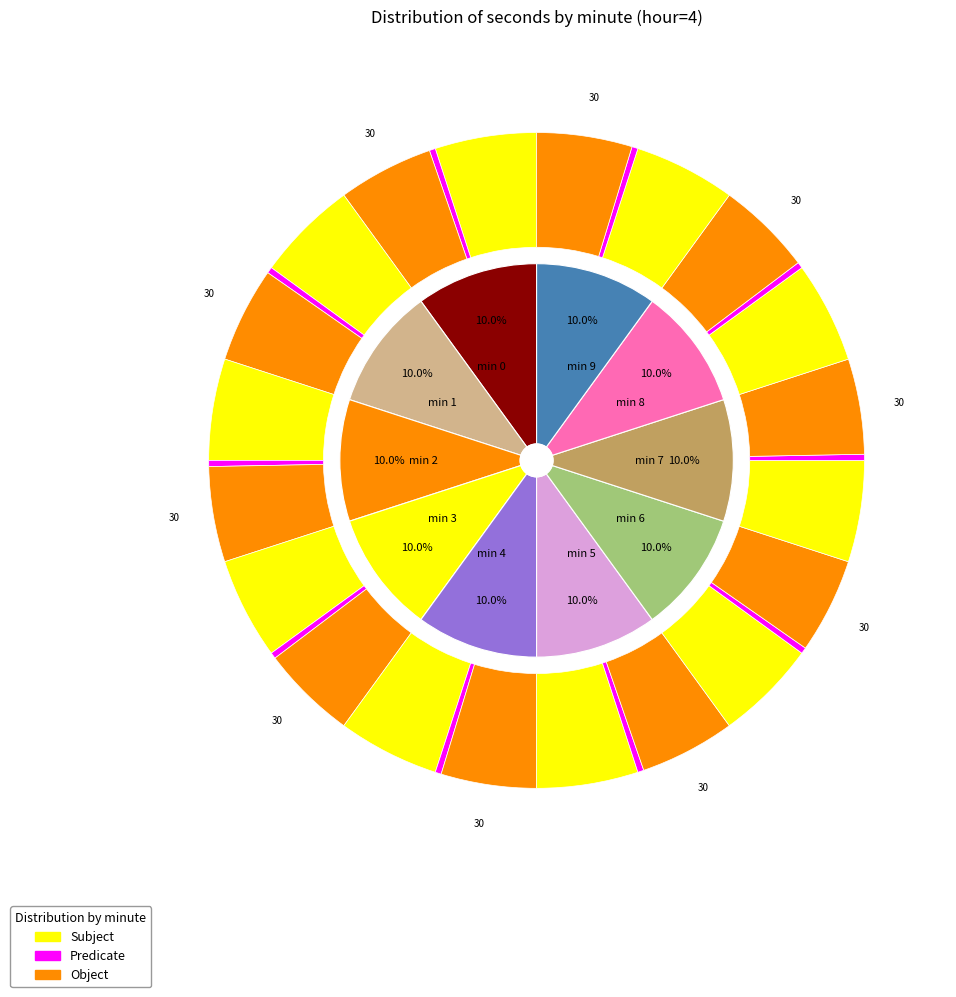

Which series has the widest spread of values?

Subject